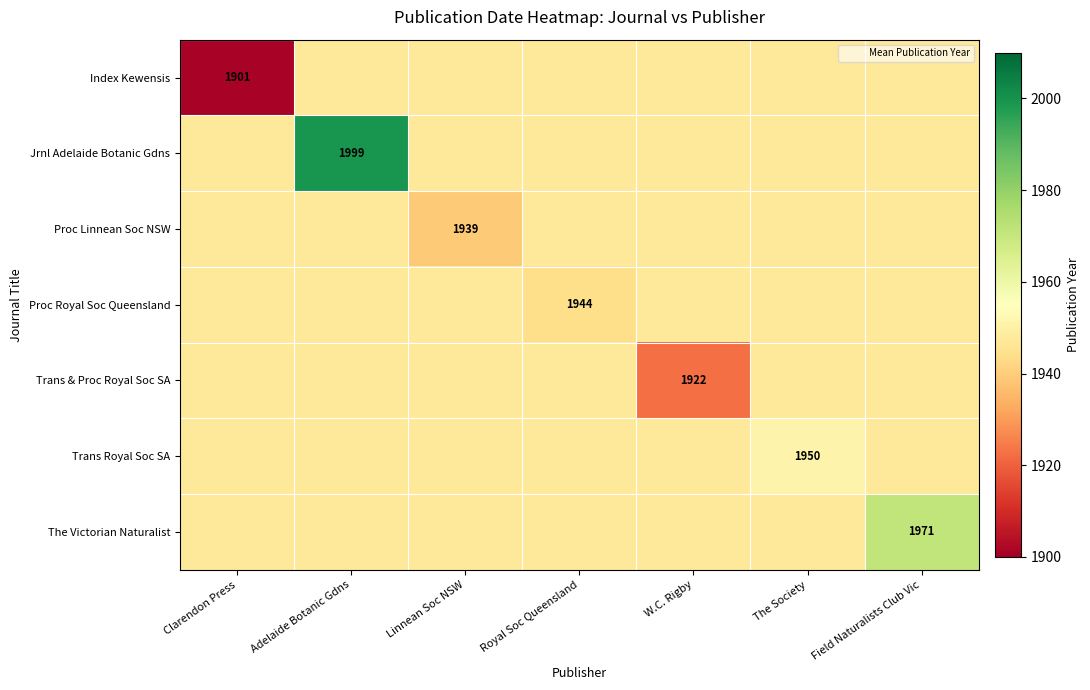

What is the spread (max minus min) of values at Field Naturalists Club Vic?

24.1